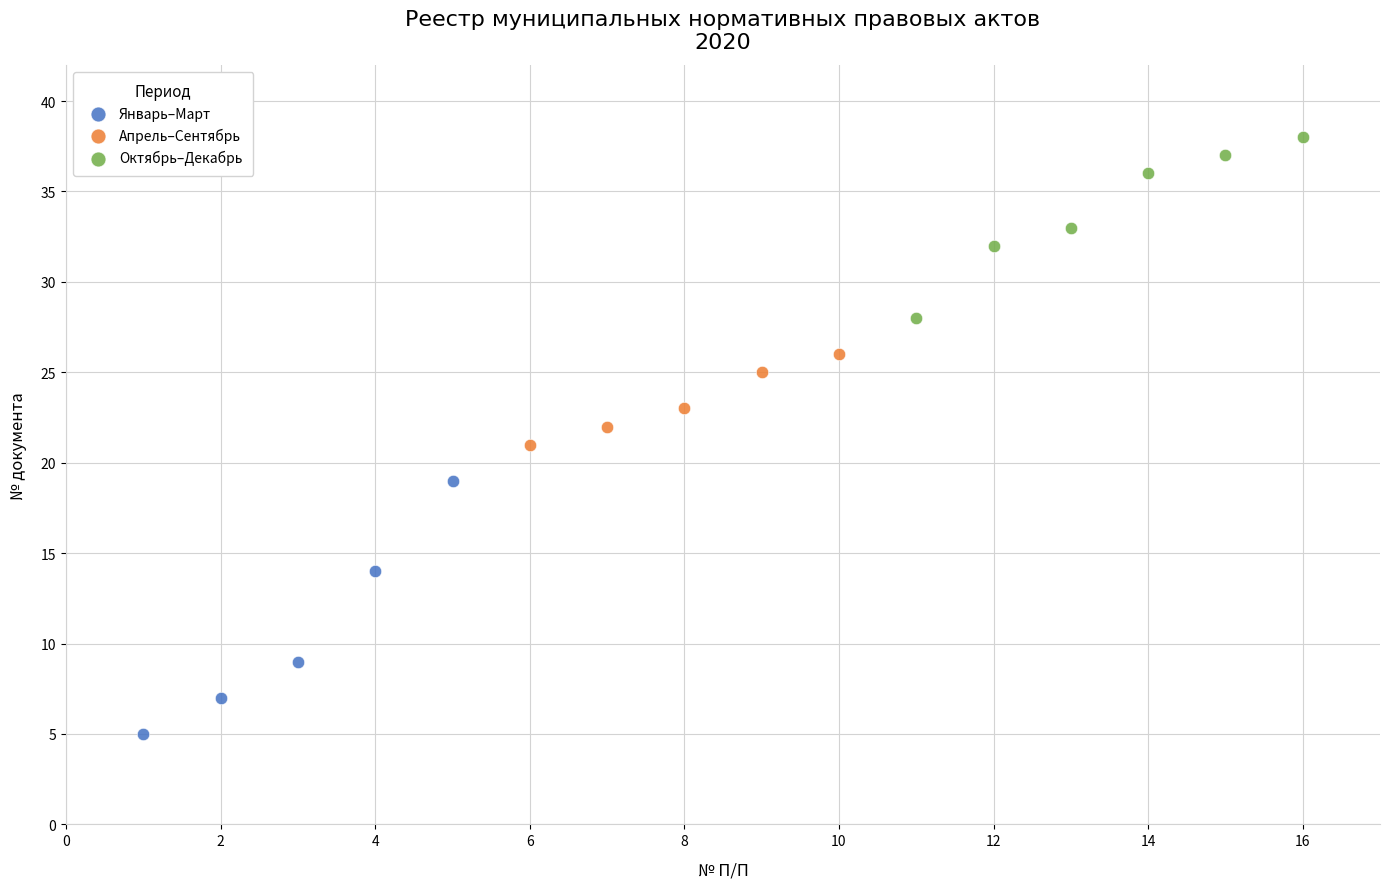

Which series has the largest Y range (max minus min)?

Январь–Март